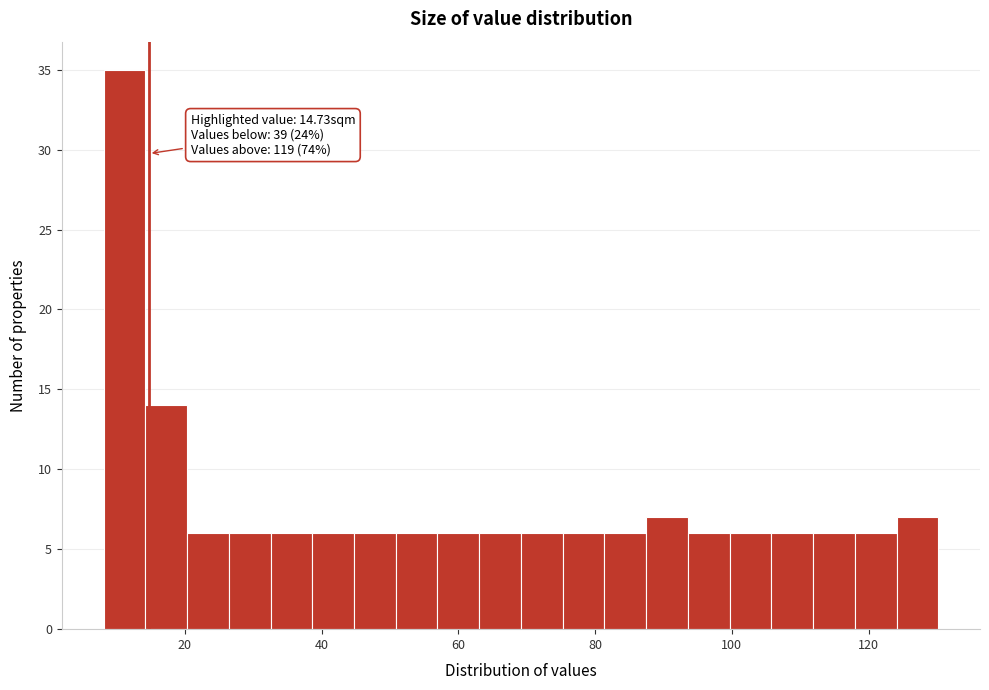

Read against the x-axis, roughly where is the centre of the tallest bar?

12